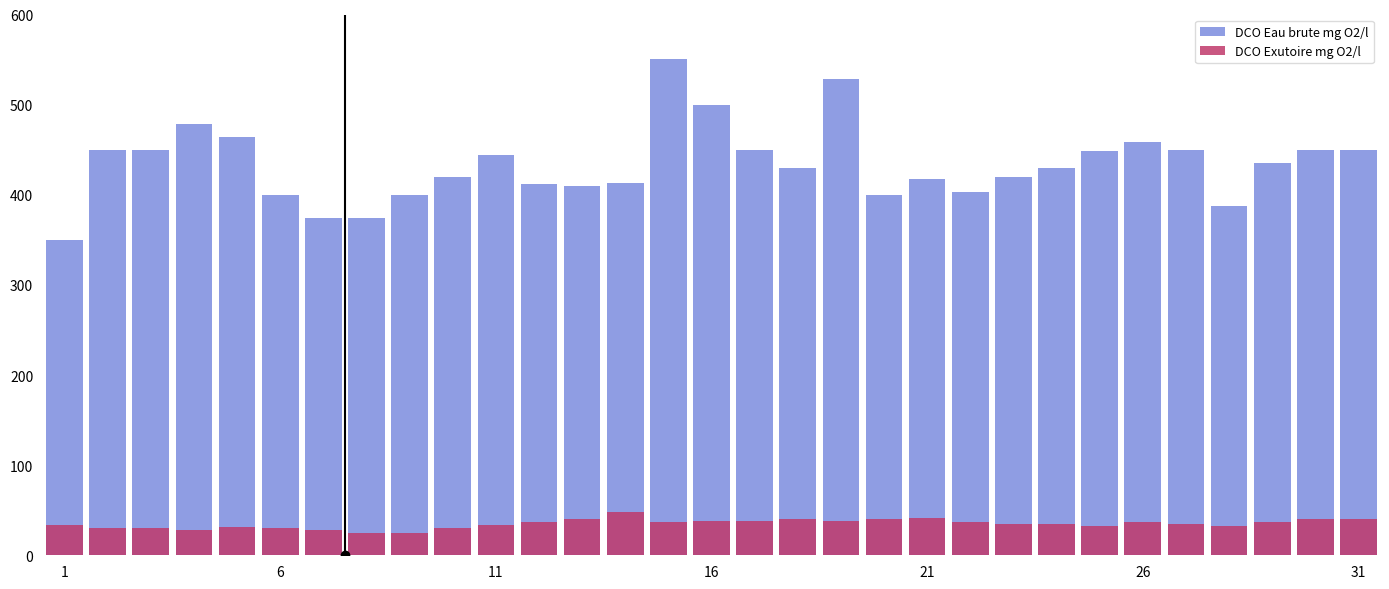

The DCO Exutoire mg O2/l series shows 53 at 23. True or false?

False